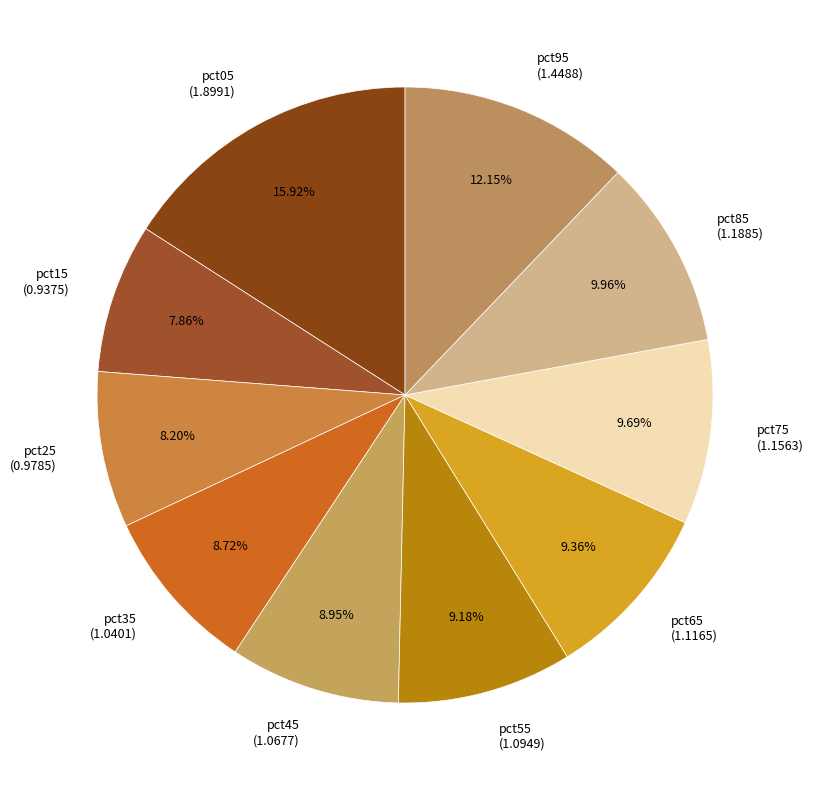

How many segments does this pie chart have?

10